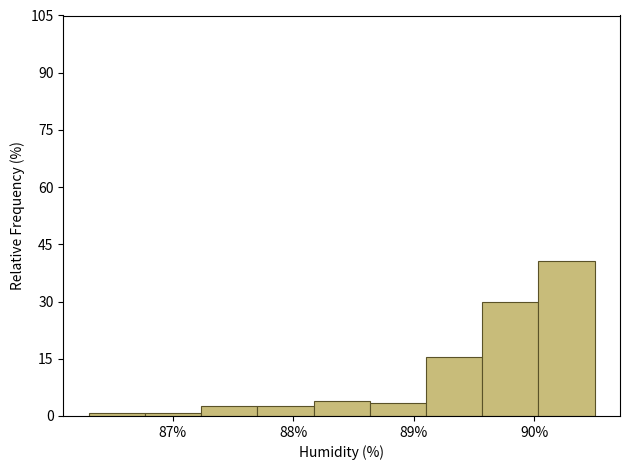

Reading left to right, list every bar in this chart as the range it spans on the x-axis followed by its height. Neither the bar edges nor the heights are printed on the chart, so give them approximately, as read against the axes.

86.3 to 86.8: under 2
86.8 to 87.2: under 2
87.2 to 87.7: 2
87.7 to 88.2: 2
88.2 to 88.6: 4
88.6 to 89.1: 4
89.1 to 89.6: 16
89.6 to 90.0: 30
90.0 to 90.5: 40